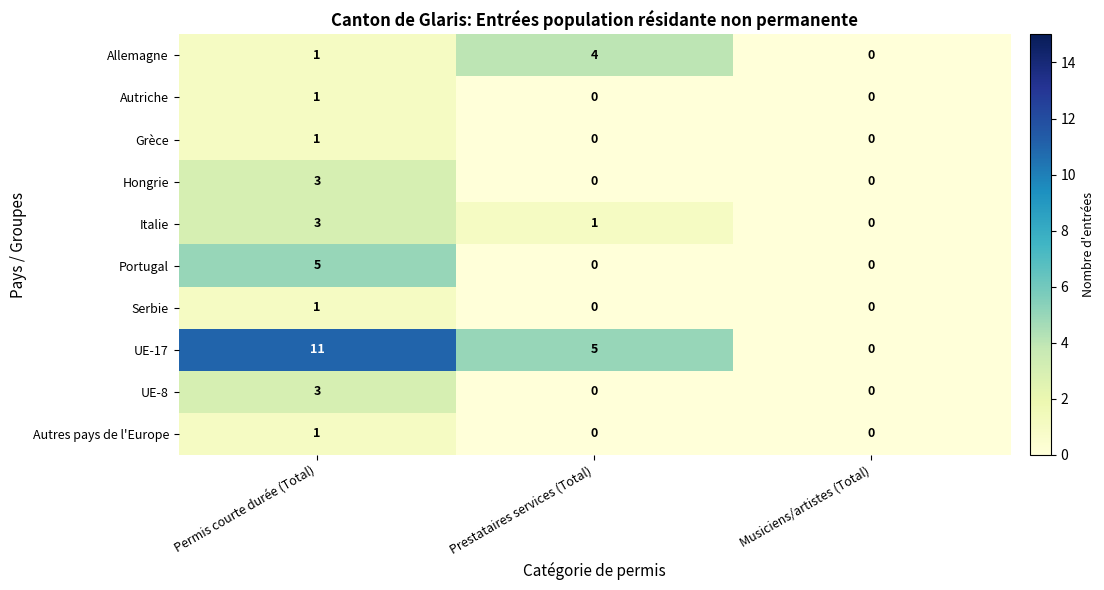

What is the spread (max minus min) of values at Permis courte durée (Total)?

10